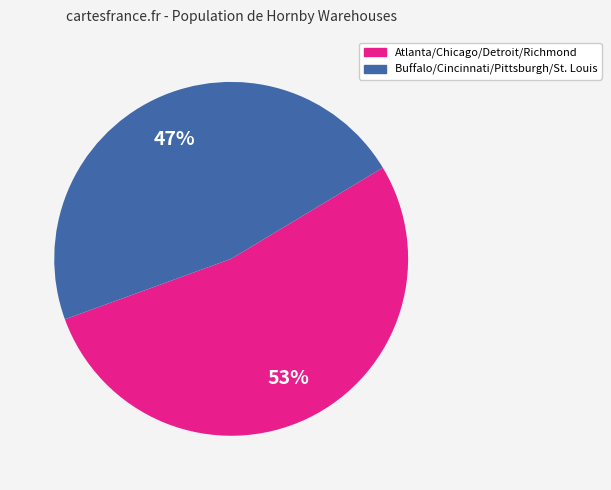

Count the number of slices in the pie.

2